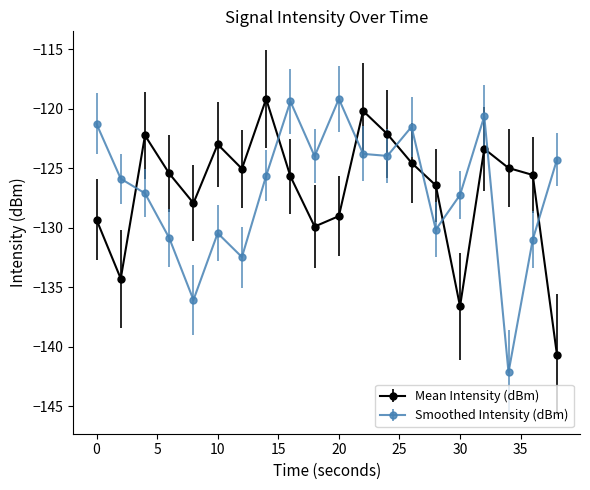

What is the average value of the Mean Intensity (dBm) series?

-126.8